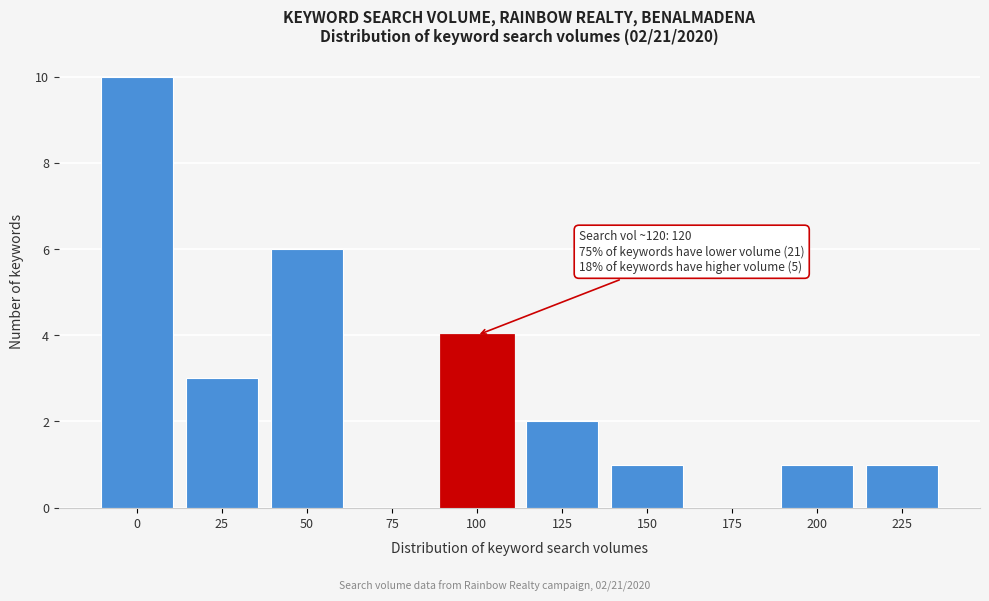

Reading left to right, extract all data points from this chart.

0=10	25=3	50=6	75=0	100=4	125=2	150=1	175=0	200=1	225=1